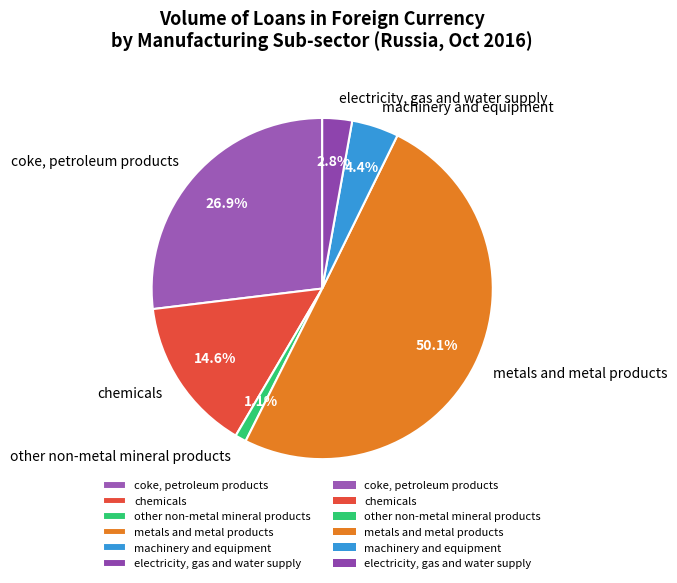

To the nearest percent, what is the difference between the electricity, gas and water supply and machinery and equipment slice percentages?

2%